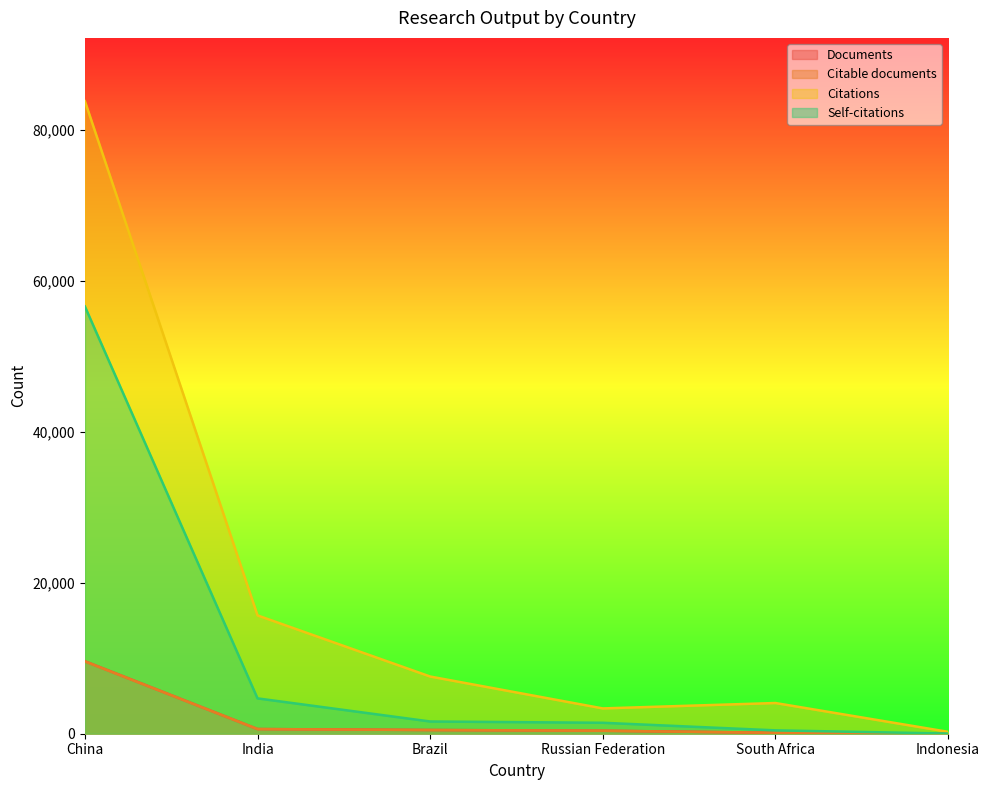

At which label is Citations closest to 42042?

India